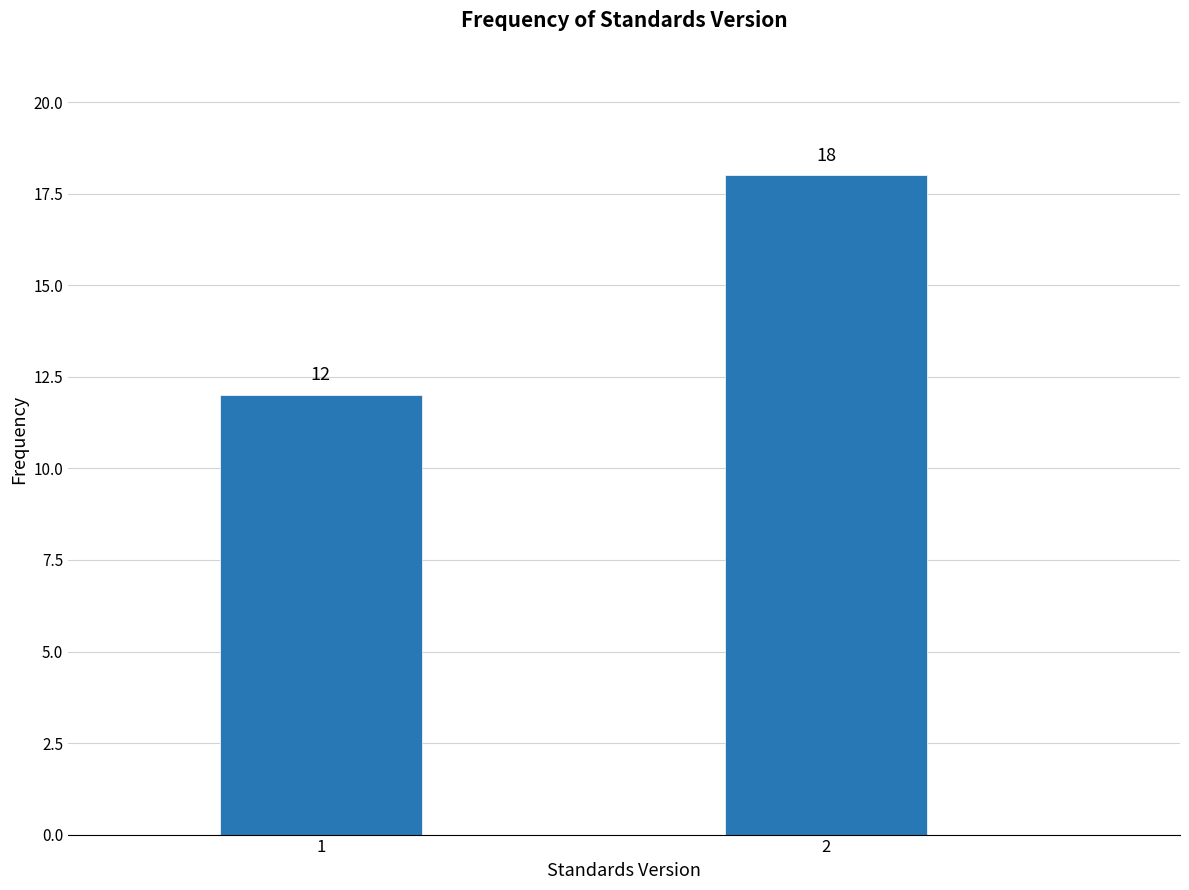

Reading right to left, what are all the values shown in this chart?

18	12